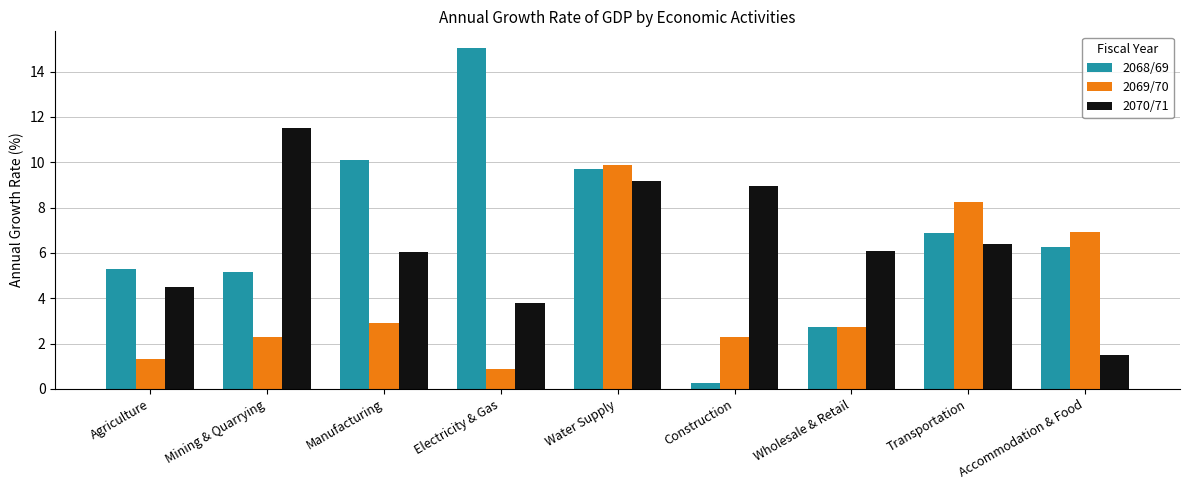

What is the sum of the 2068/69 values at Electricity & Gas and Wholesale & Retail?

17.8